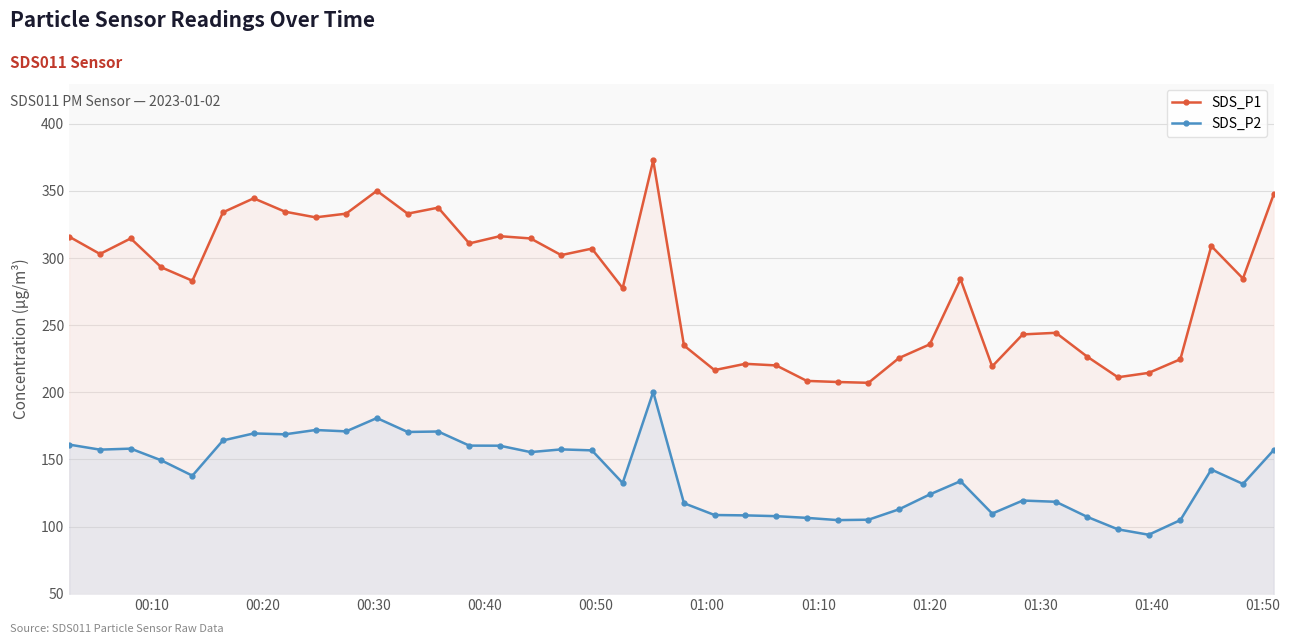

True or false: SDS_P2 and SDS_P1 cross at least once.

False